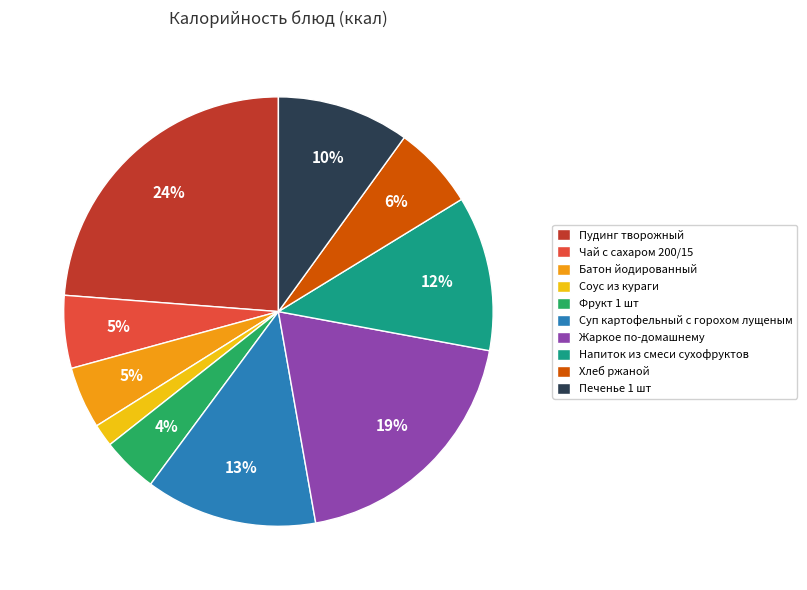

Count the number of slices in the pie.

10